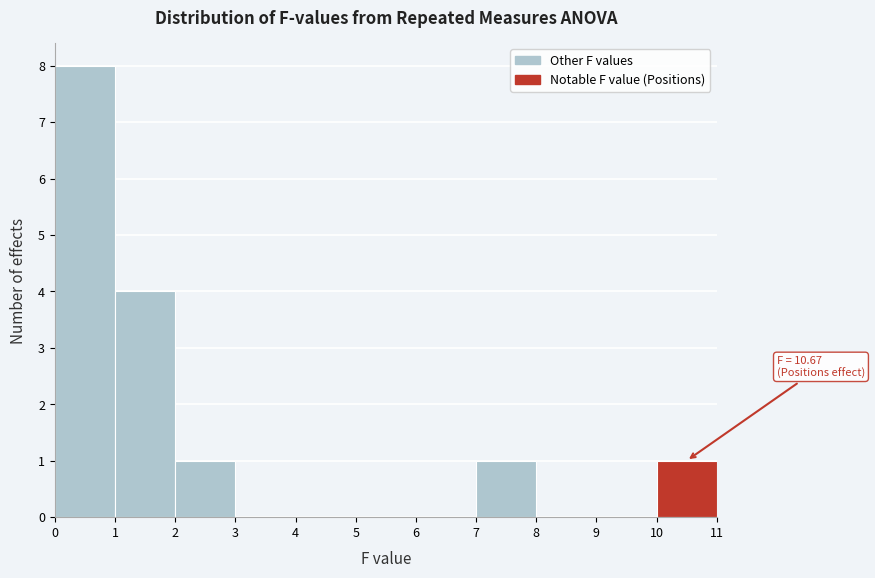

Over which range of the x-axis is the bar tallest?

0 to 1